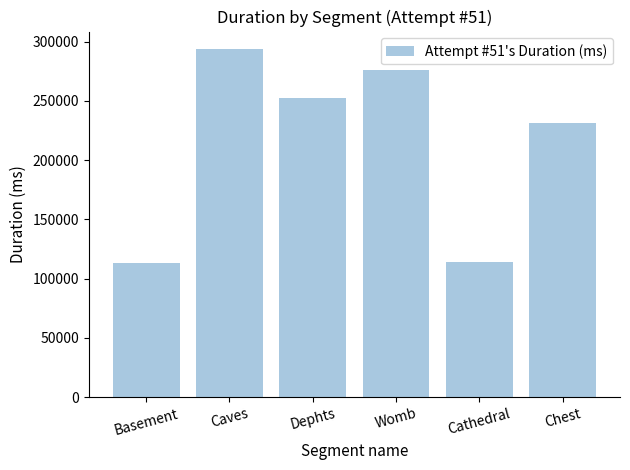

Between Womb and Basement, which is larger?

Womb